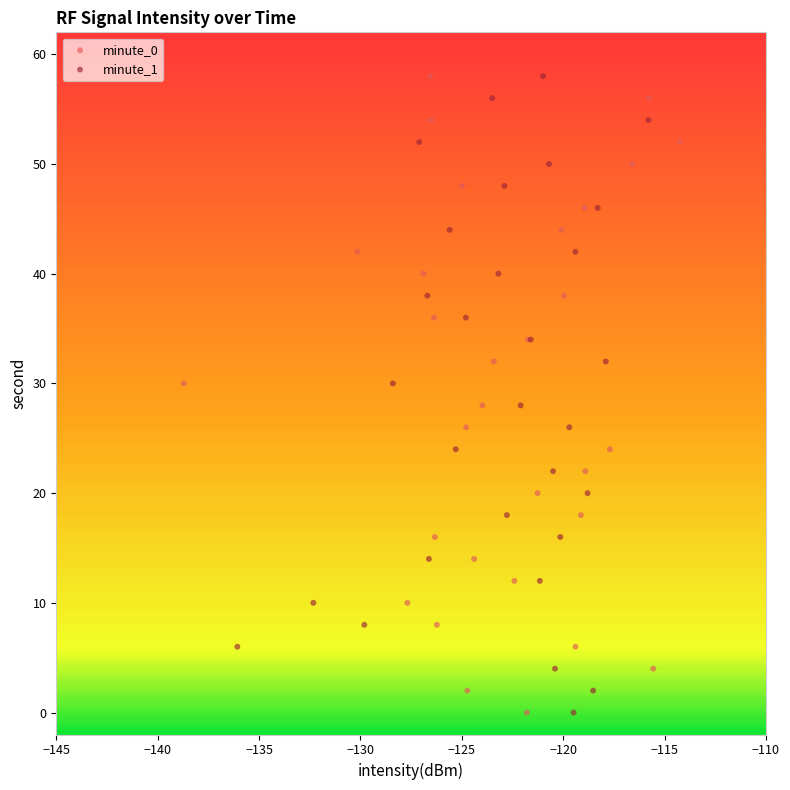

What are all the series names shown in the legend?

minute_0, minute_1